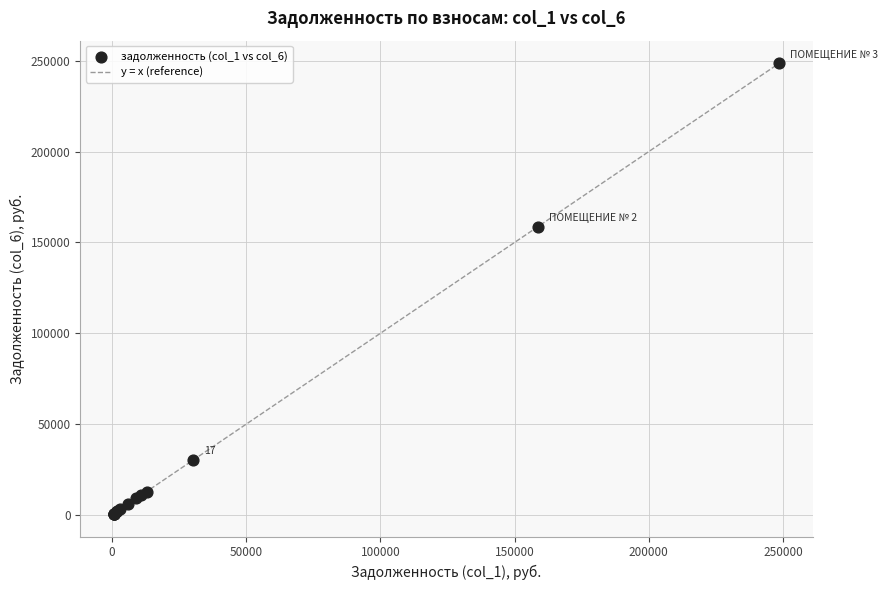

What Y value in the scatter plot is closest to 124572?

158602.0